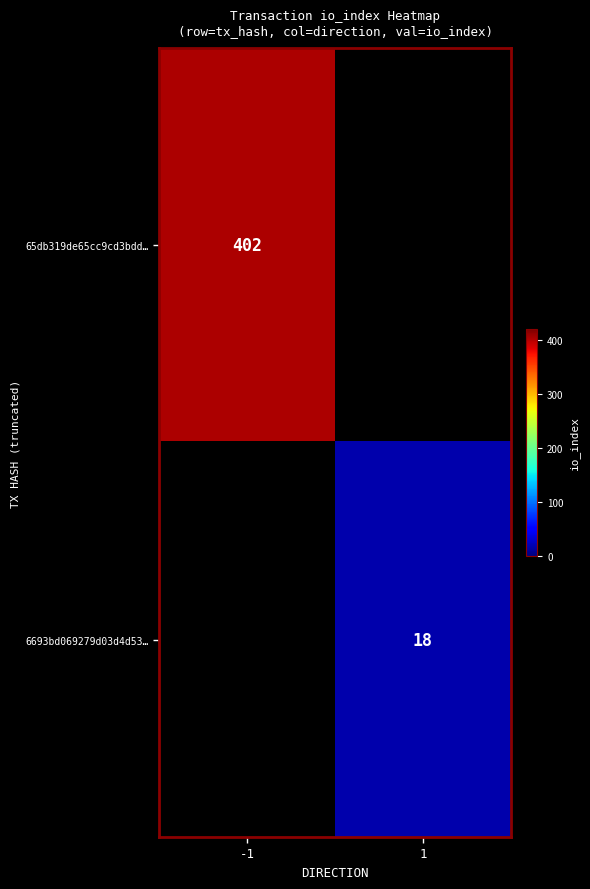

The 6693bd069279d03d4d53… series shows 4 at 1. True or false?

False